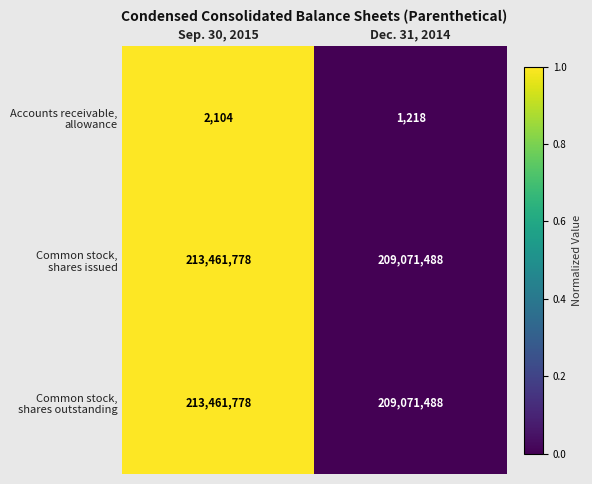

What is the total value across all series at Dec. 31, 2014?

418144194